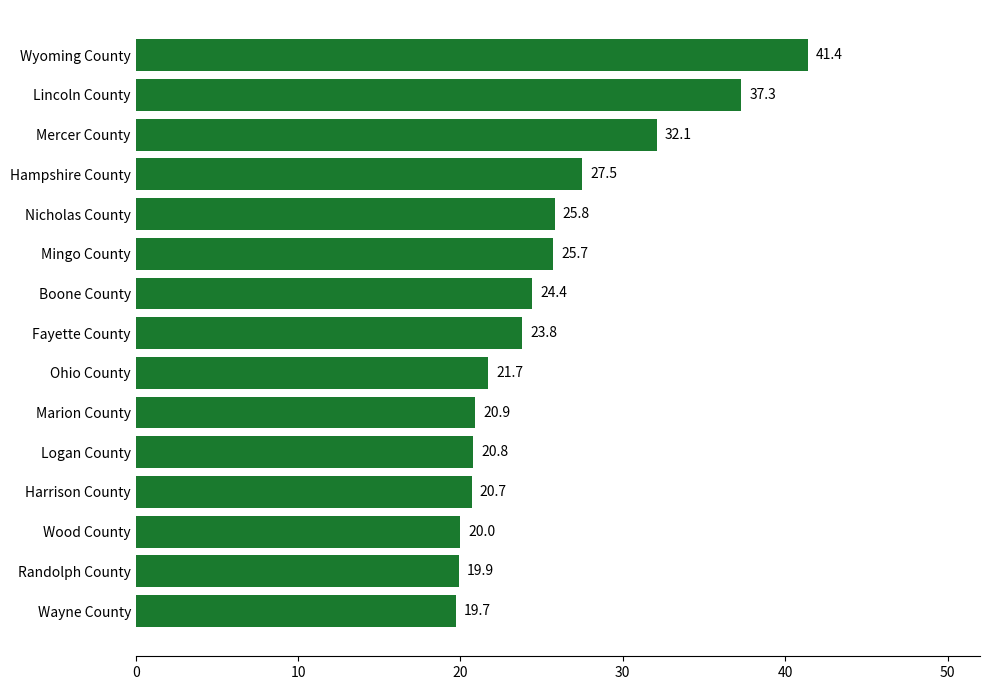

Rank the categories by value from highest to lowest.

Wyoming County, Lincoln County, Mercer County, Hampshire County, Nicholas County, Mingo County, Boone County, Fayette County, Ohio County, Marion County, Logan County, Harrison County, Wood County, Randolph County, Wayne County